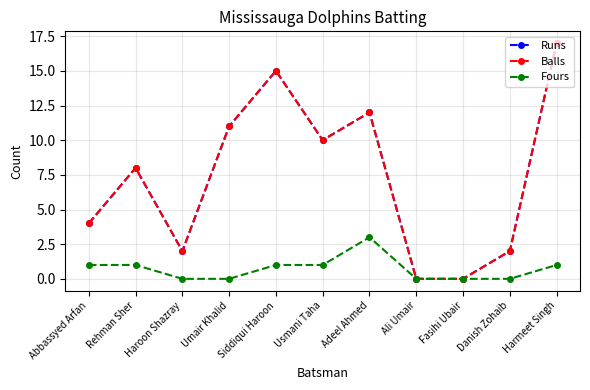

Does the chart have visible grid lines?

Yes